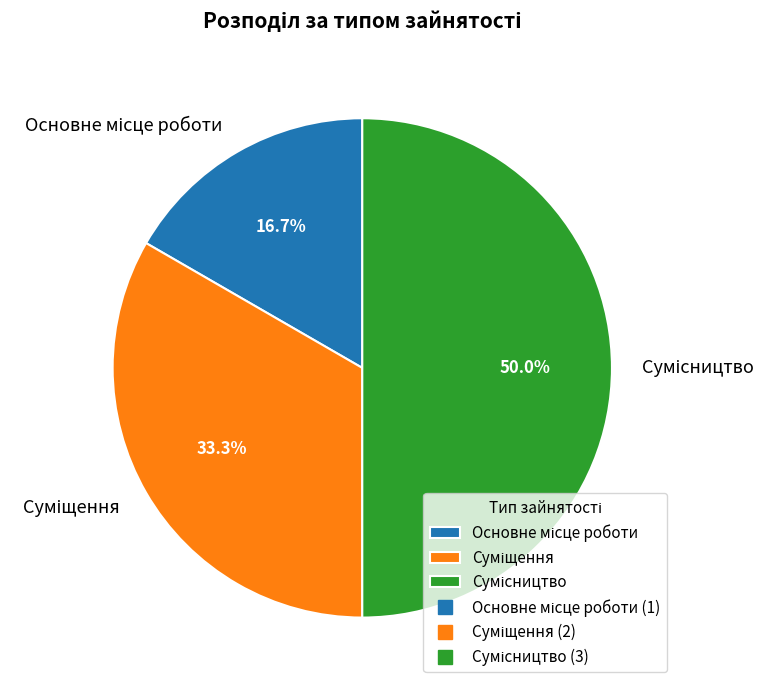

What is the ratio of the value at Суміщення to the value at Сумісництво?

0.7